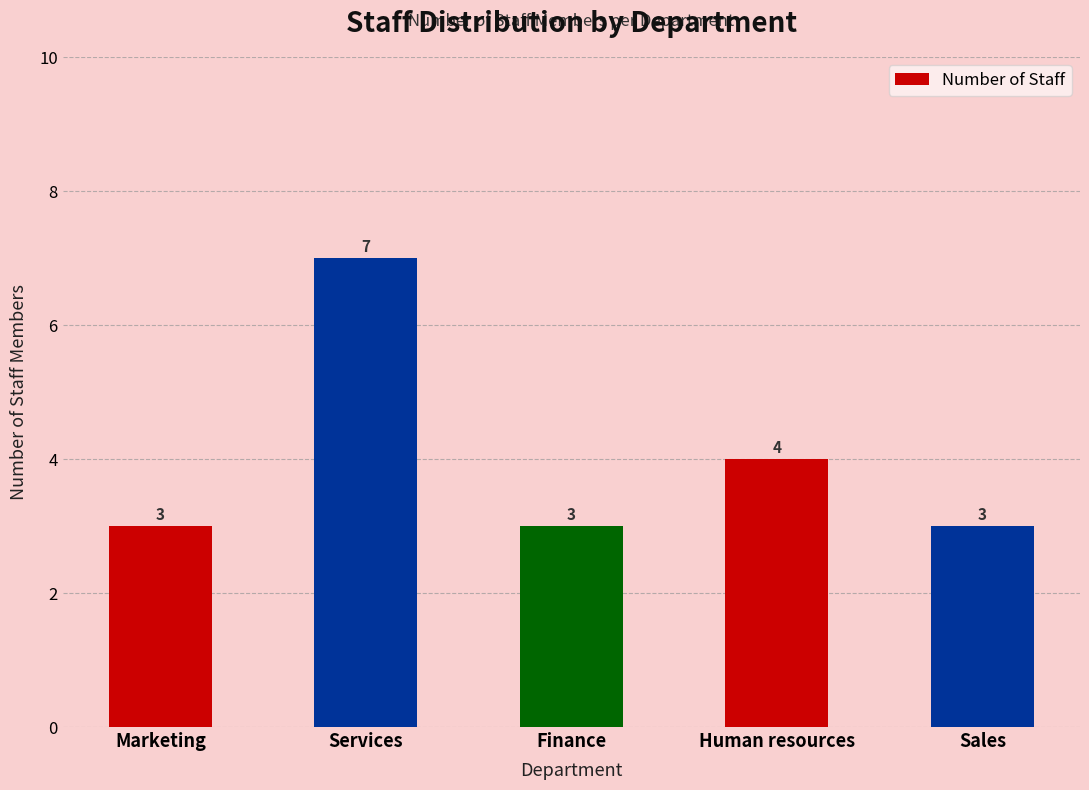

Is it true that the value at Marketing is 3?

True